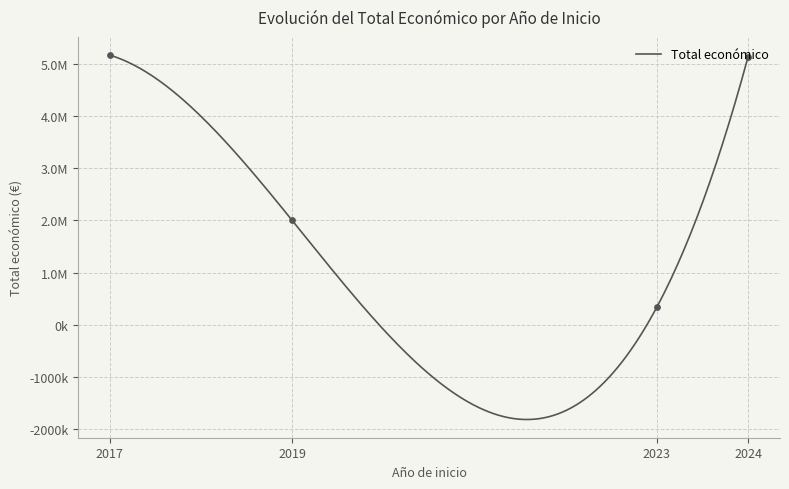

Between 2024 and 2024, which is larger?

2024